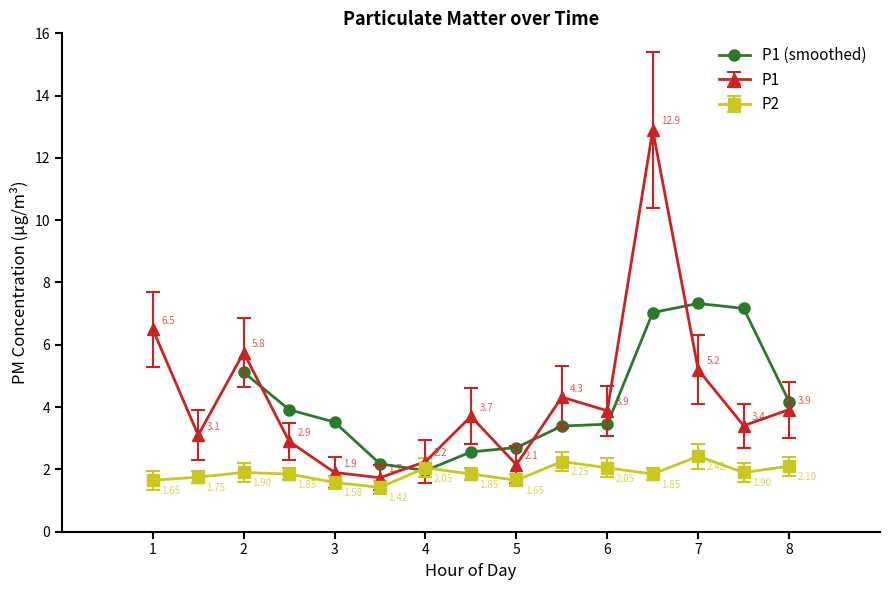

How many categories are shown in the chart?

13